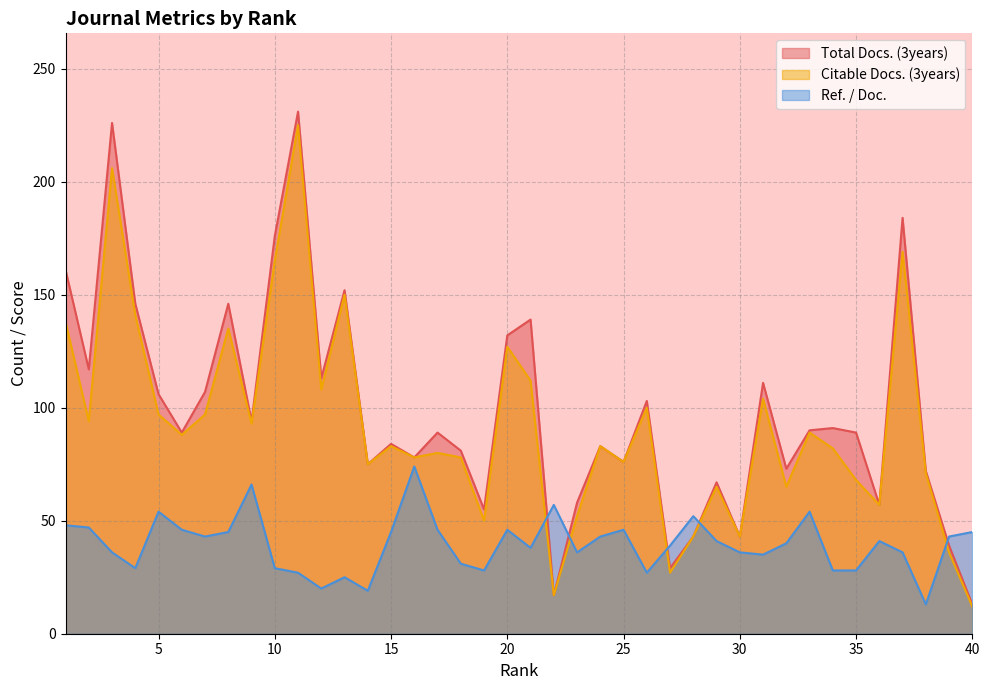

What is the average value of the Ref. / Doc. series?

40